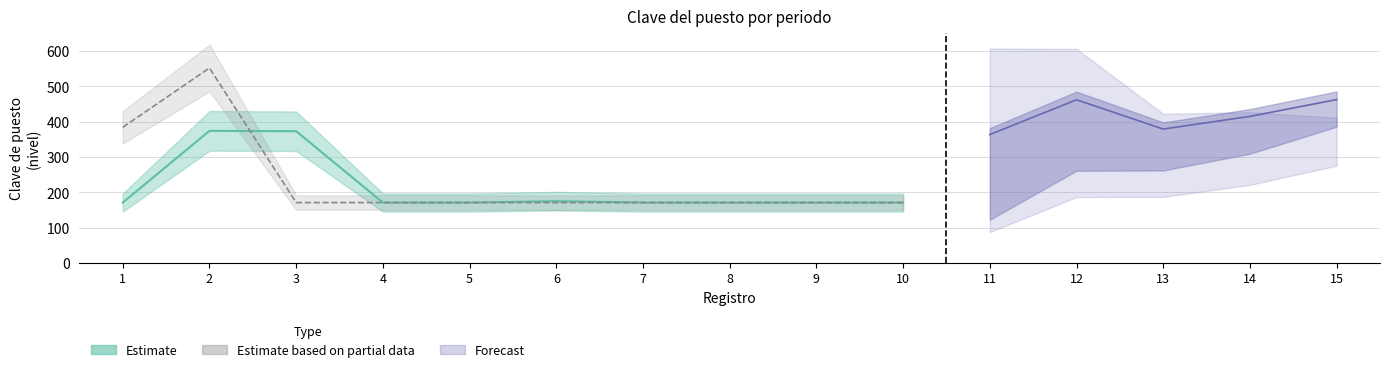

How many points are higher than both their immediate neighbors (excluding endpoints)?

1